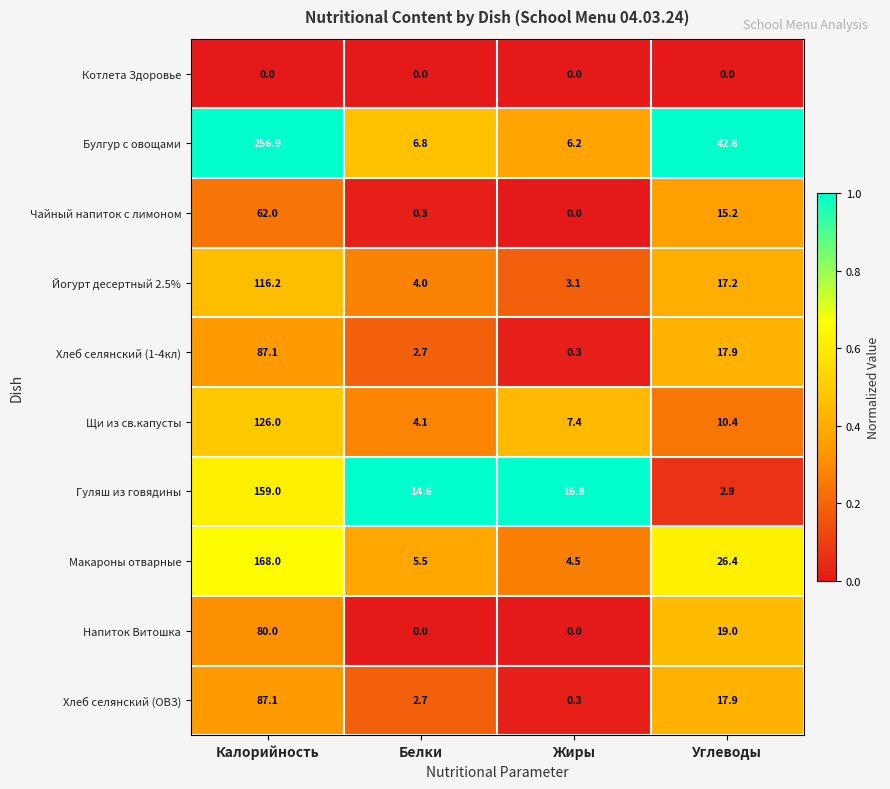

What is the difference between the maximum and minimum values in the Хлеб селянский (1-4кл) series?

86.8